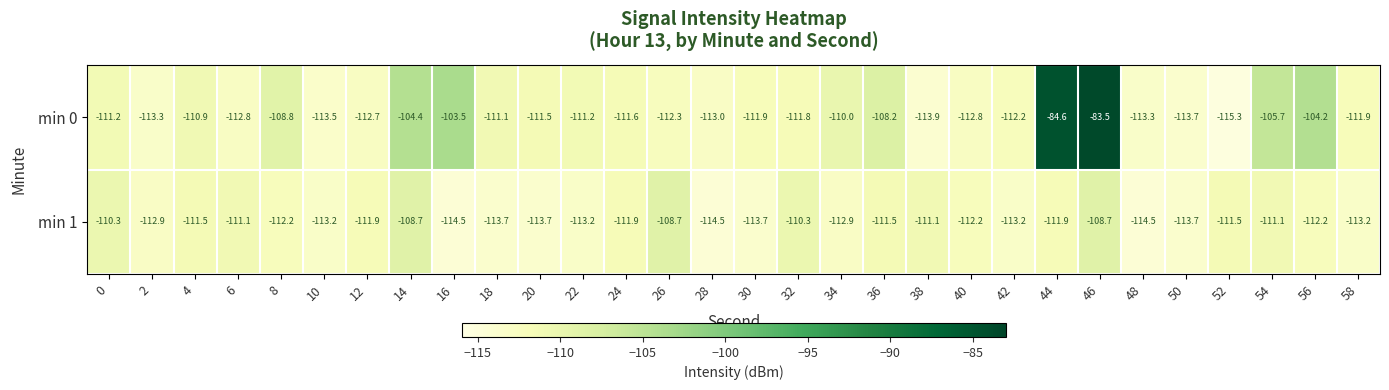

List the series in order of their peak value, lowest first.

min 1, min 0